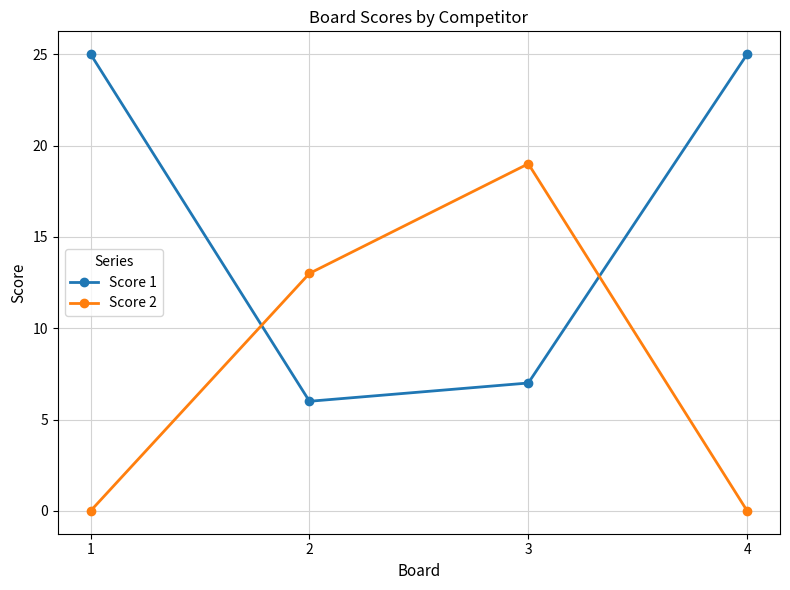

How many lines are shown in the chart?

2